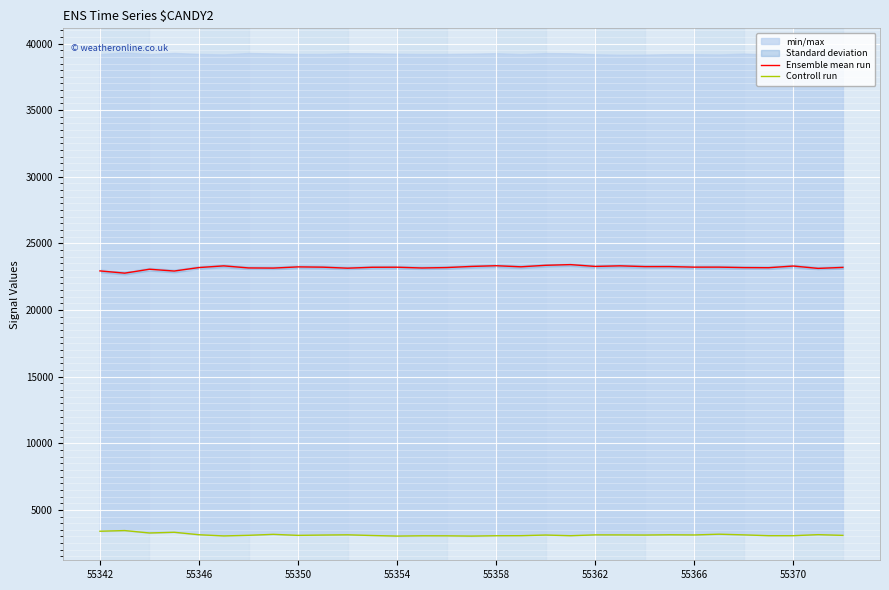

What is the highest value of the Ensemble mean run series?

23406